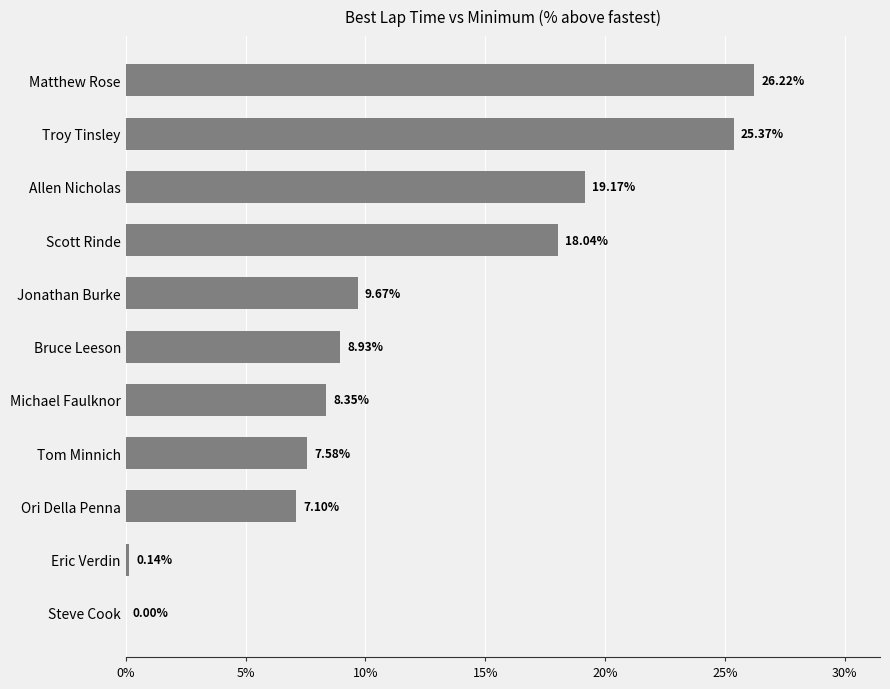

Where is the data nearest to the value 13?

Jonathan Burke